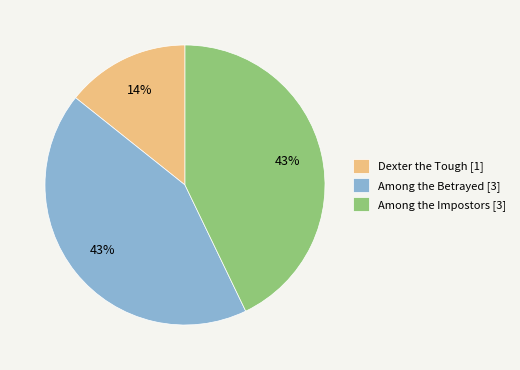

Is there any slice that represents more than half of the pie?

No